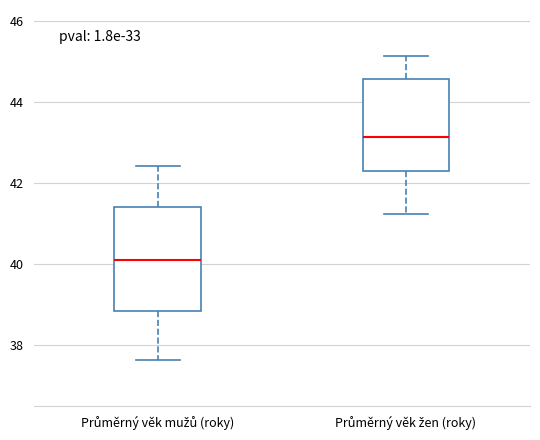

Reading left to right, read every box against the y-axis: the position of its median line, the range the box covers, and the ends of its whiskers. The values are not printed on the chart, so give them approximately, as read against the axis.

Průměrný věk mužů (roky): median 40.0, box 38.8 to 41.4, whiskers 37.6 to 42.4
Průměrný věk žen (roky): median 43.2, box 42.2 to 44.6, whiskers 41.2 to 45.2